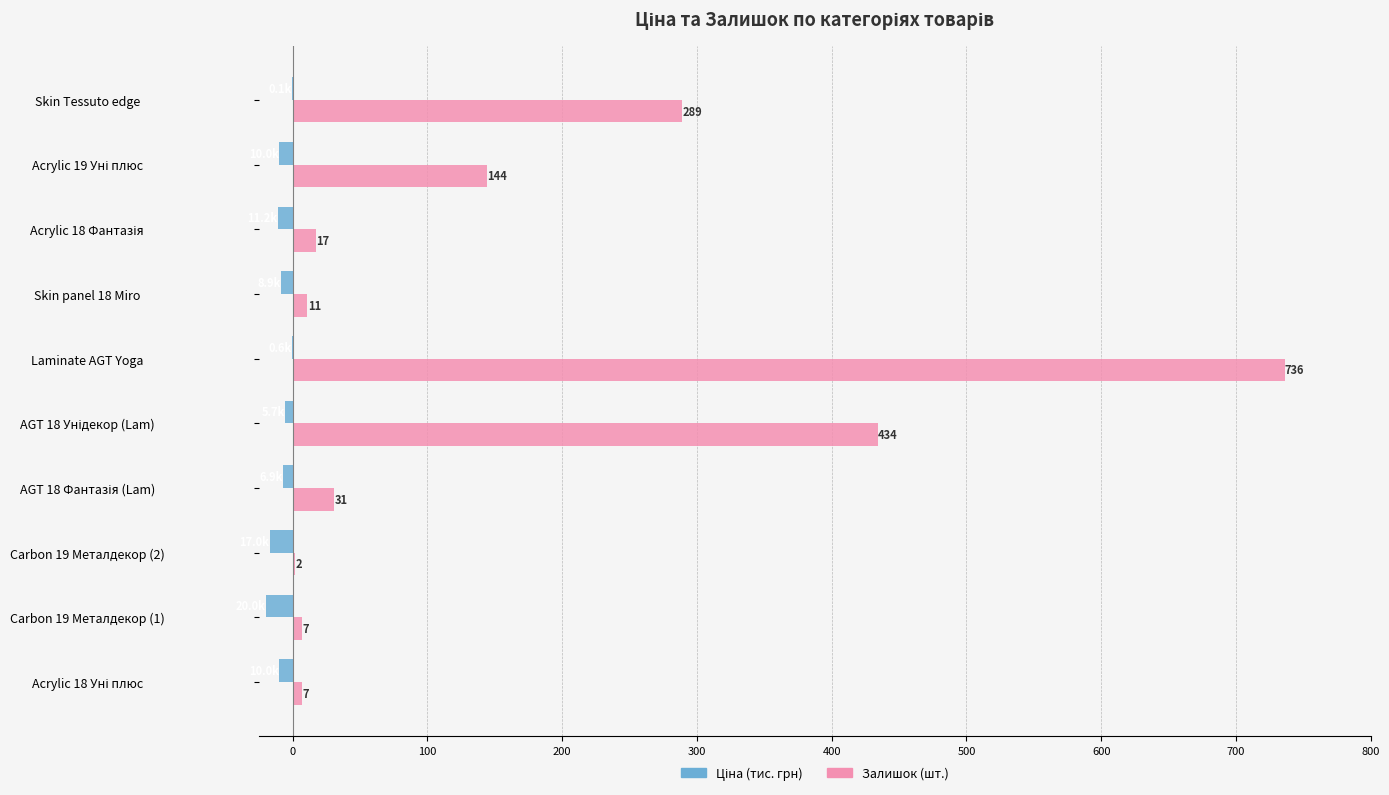

What is the sum of all Залишок (шт.) values?

1678.0